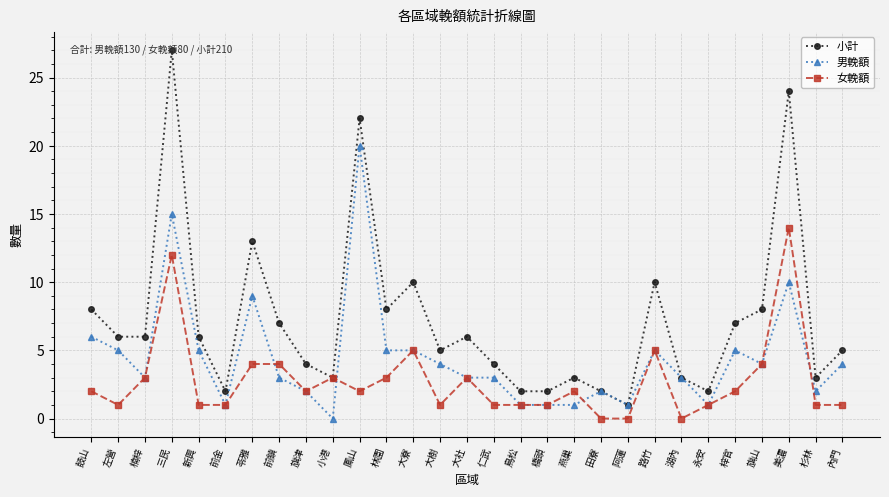

What is the difference between the 男輓額 values at 仁武 and 燕巢?

2